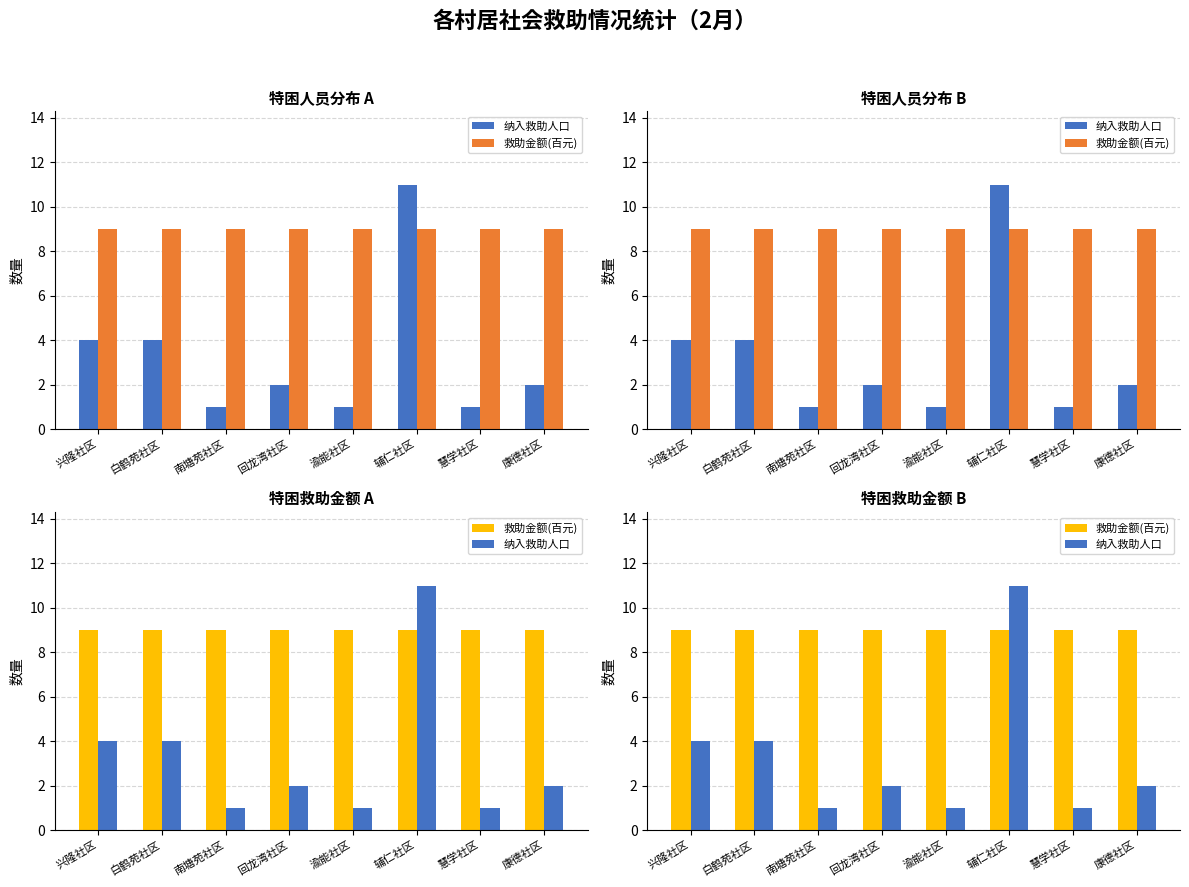

Are the bars horizontal?

No